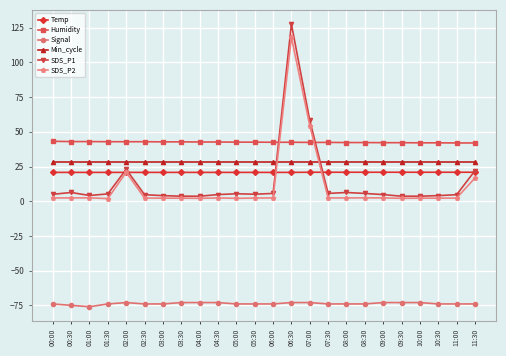

What is the difference between the highest and lowest values at 10:00?

115.1